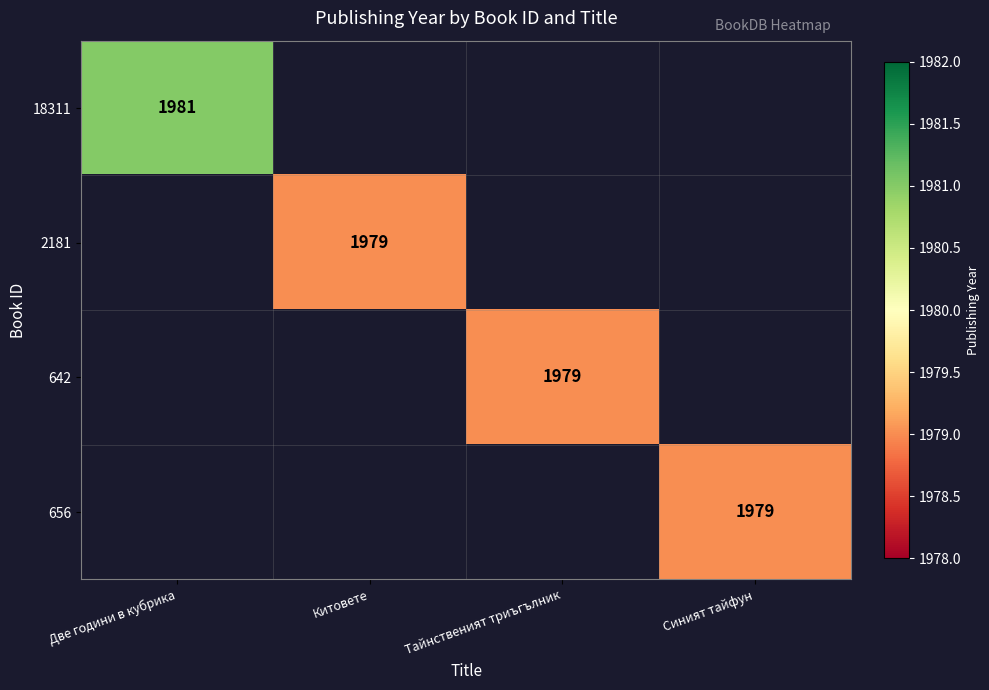

Between Китовете and Тайнственият триъгълник, which is larger?

Тайнственият триъгълник